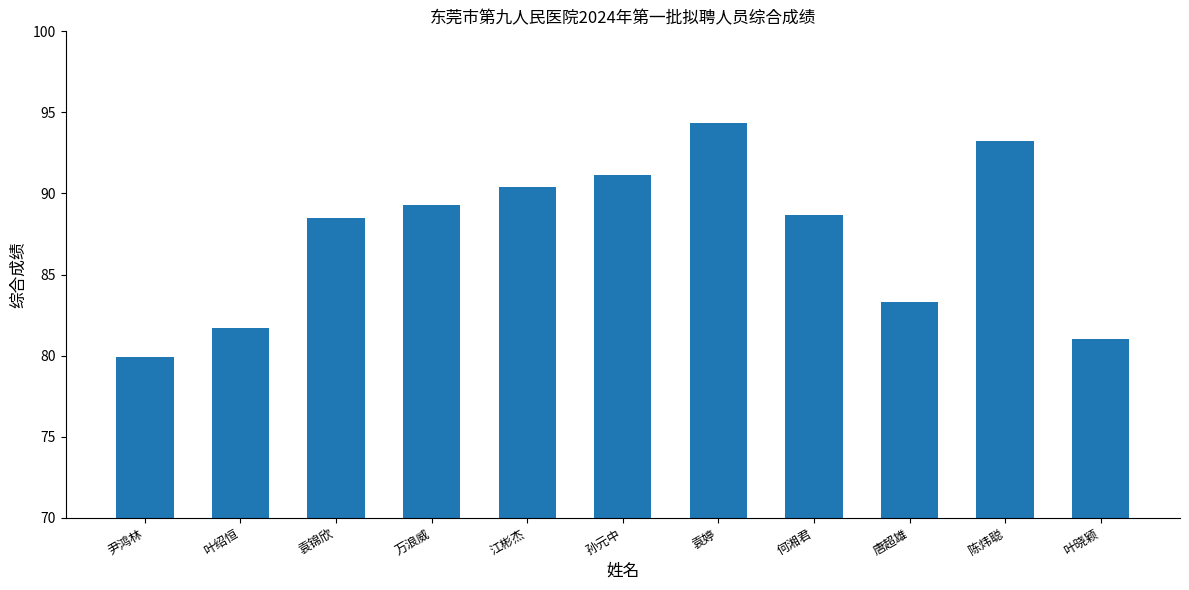

How many values are below 88?

4